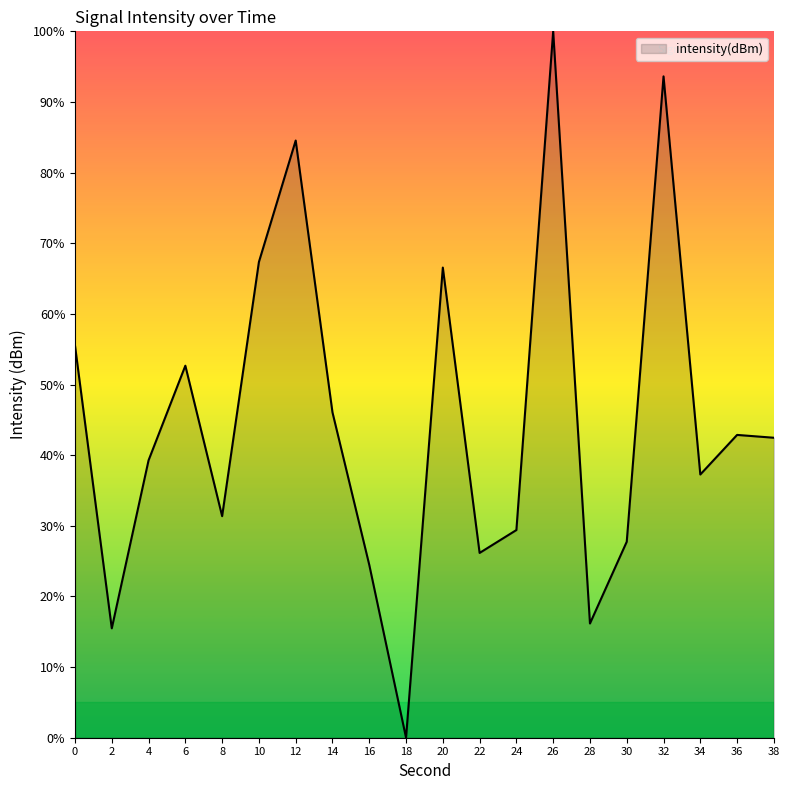

True or false: the data shows 46.1 at 14.

True